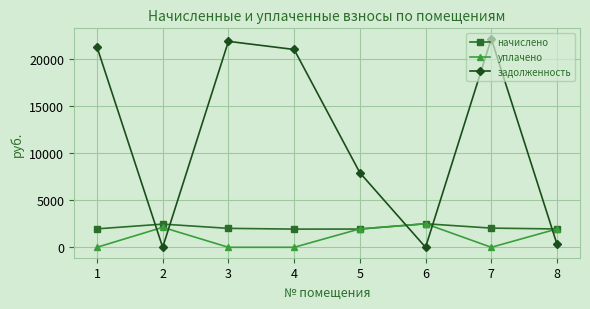

What is the total value across all series at 6?

5012.3